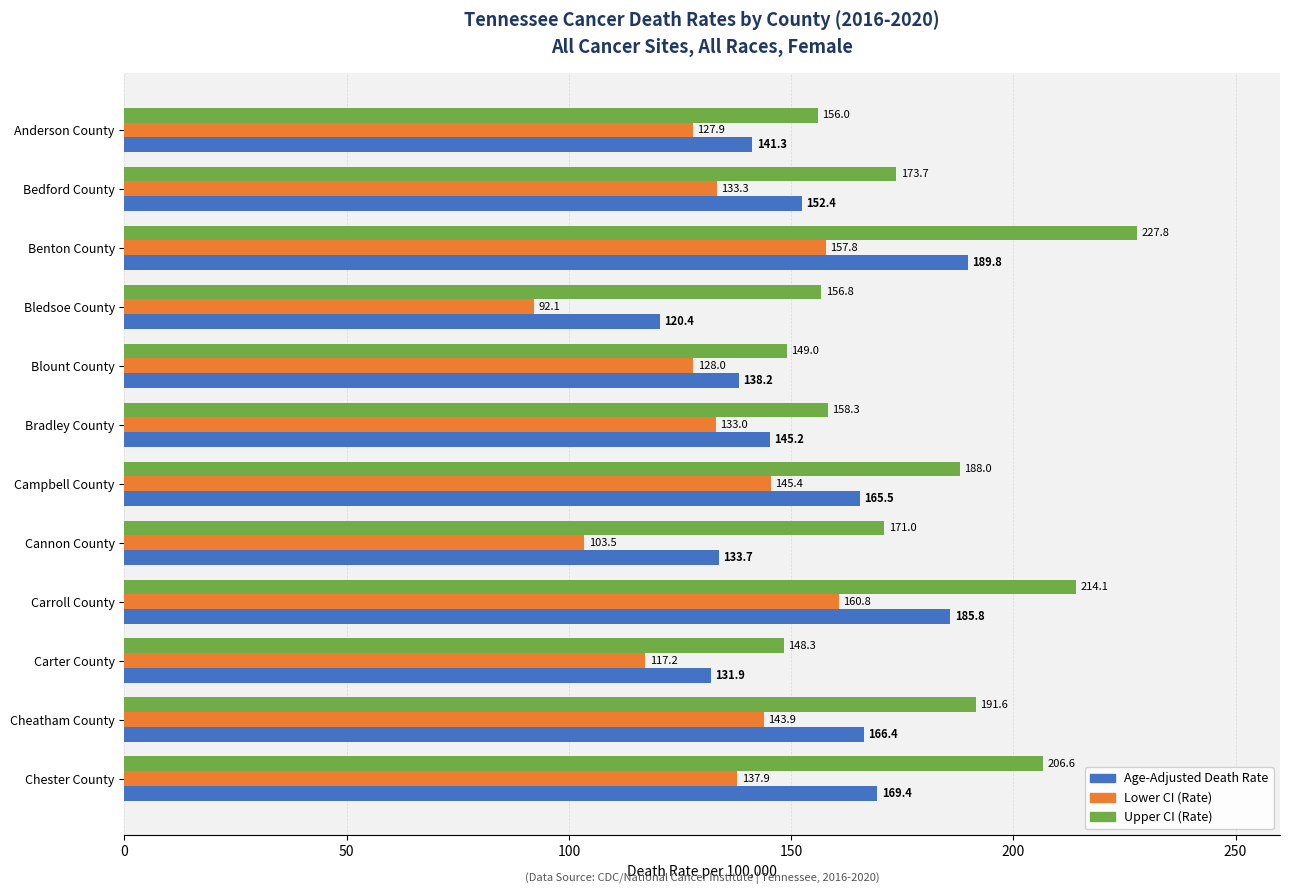

At how many categories does at least one series exceed 145?

12